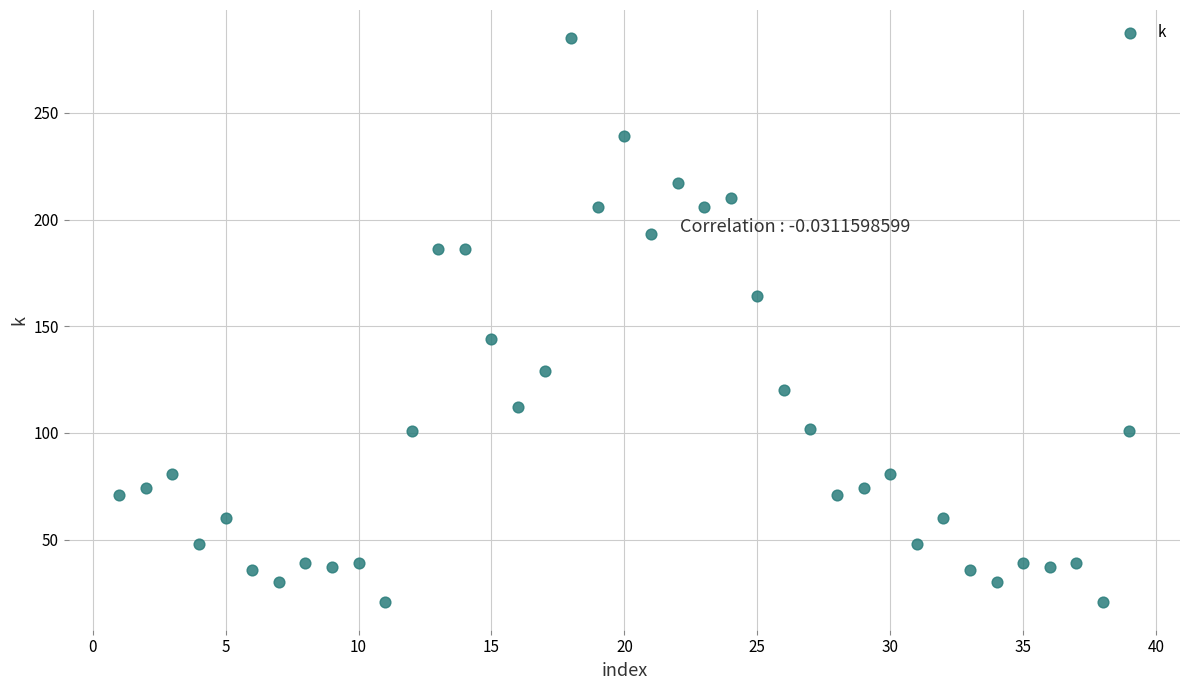

What is the range of X values (max minus min)?

38